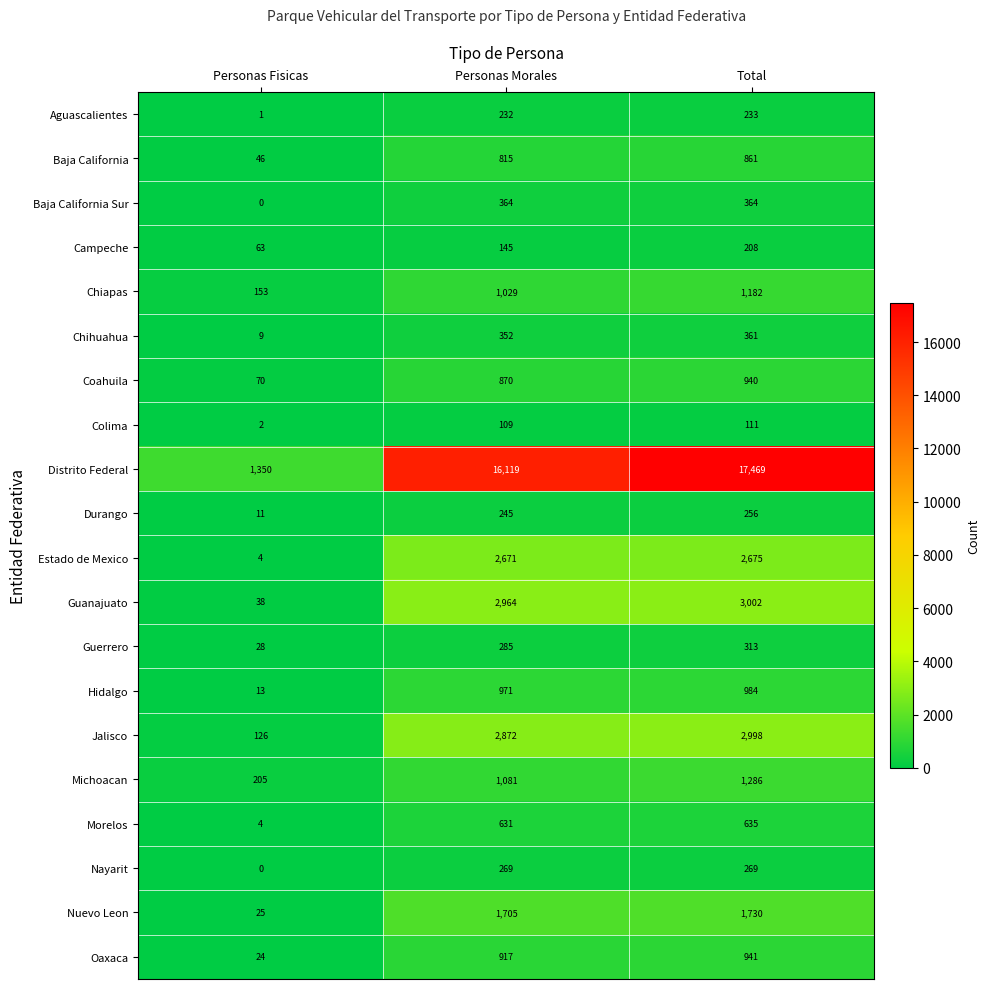

What is the spread (max minus min) of values at Total?

17358